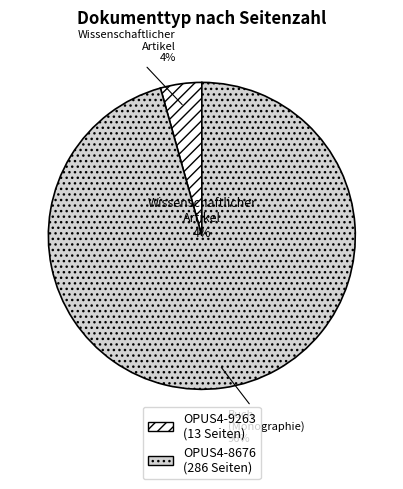

Is OPUS4-9263 the majority of the pie?

No